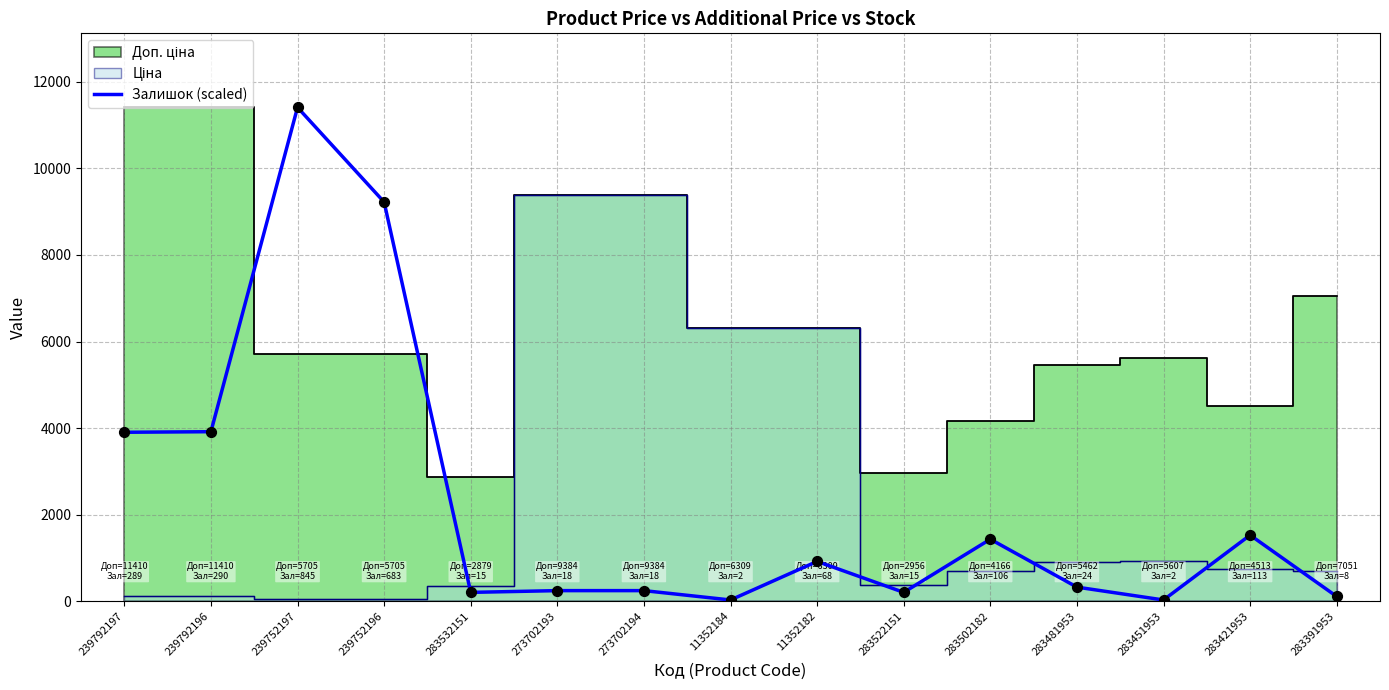

Which has a higher value, 239752196 or 11352184?

239752196